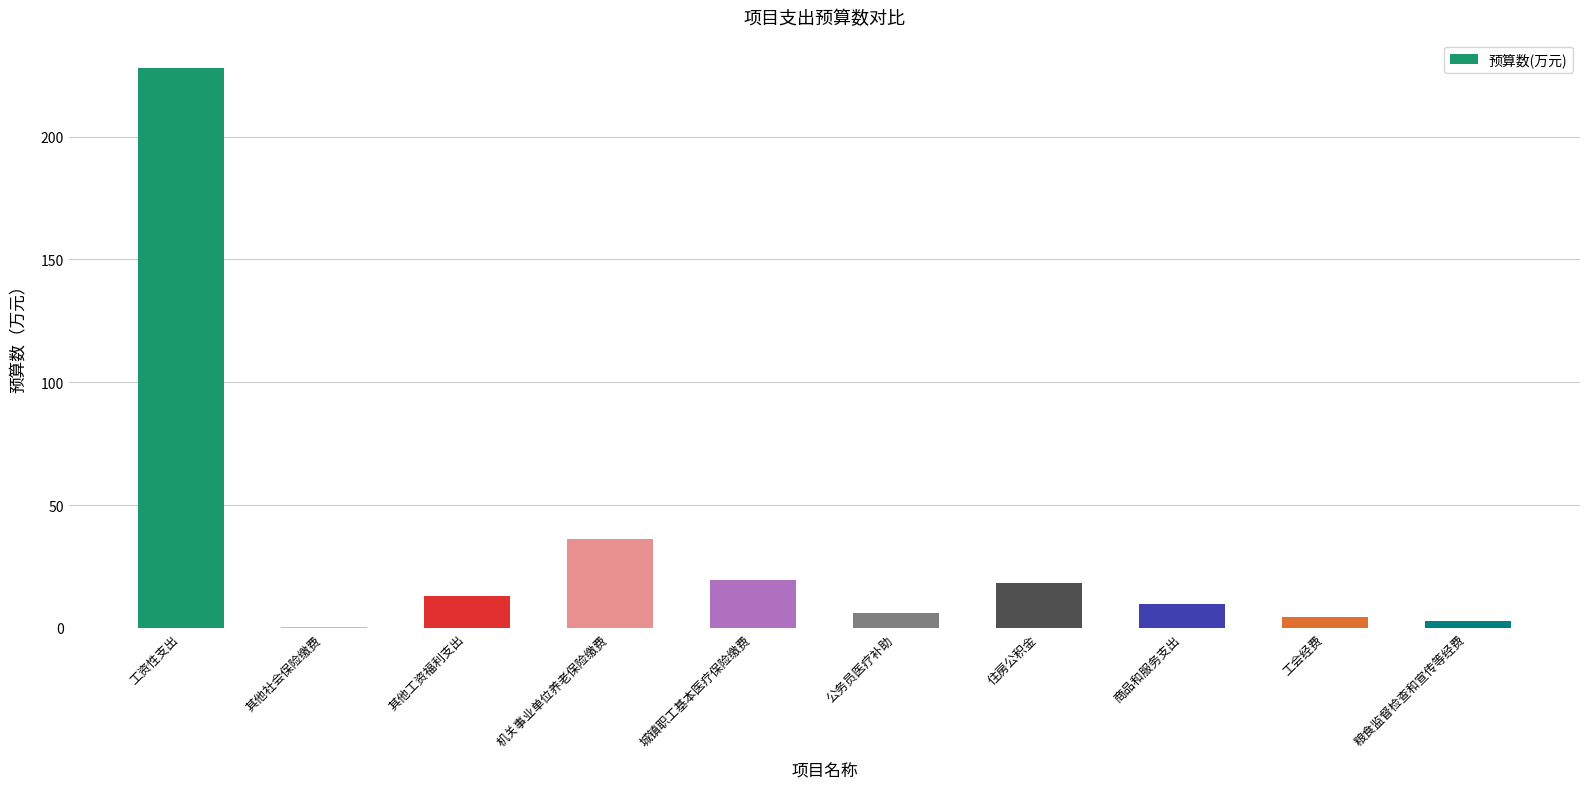

Are the bars horizontal?

No